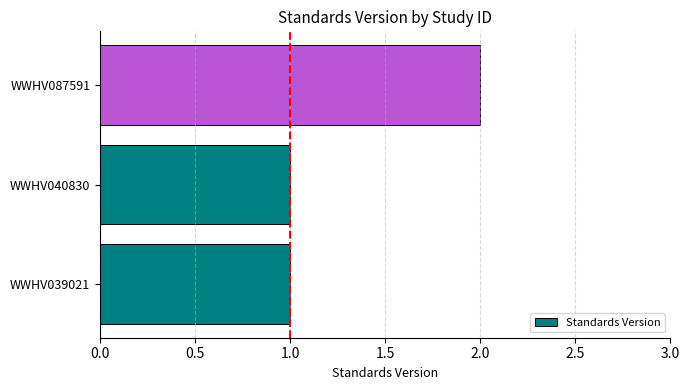

What is the sum of all values?

4